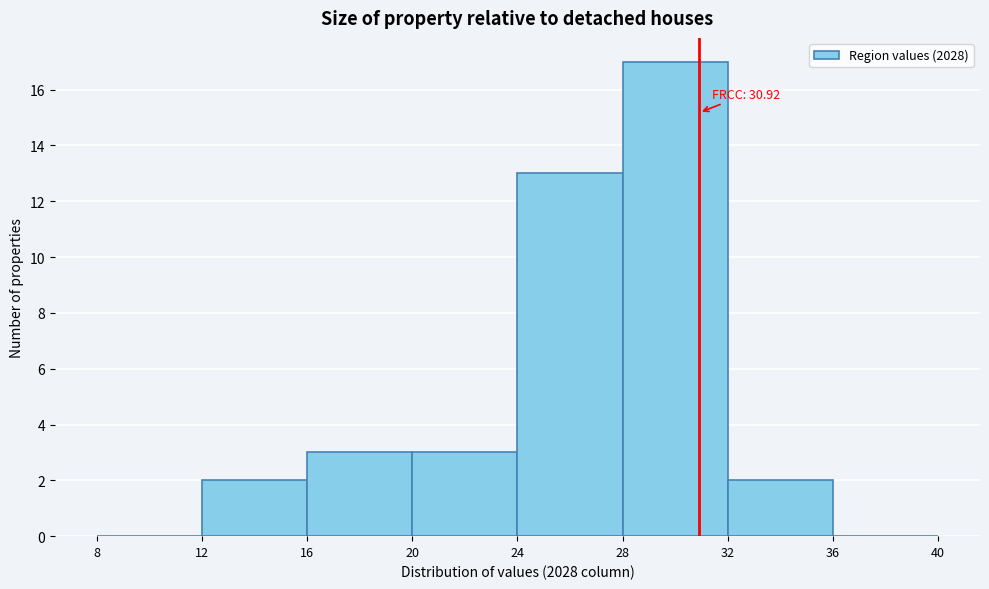

Which range on the x-axis has the tallest bar?

28 to 32